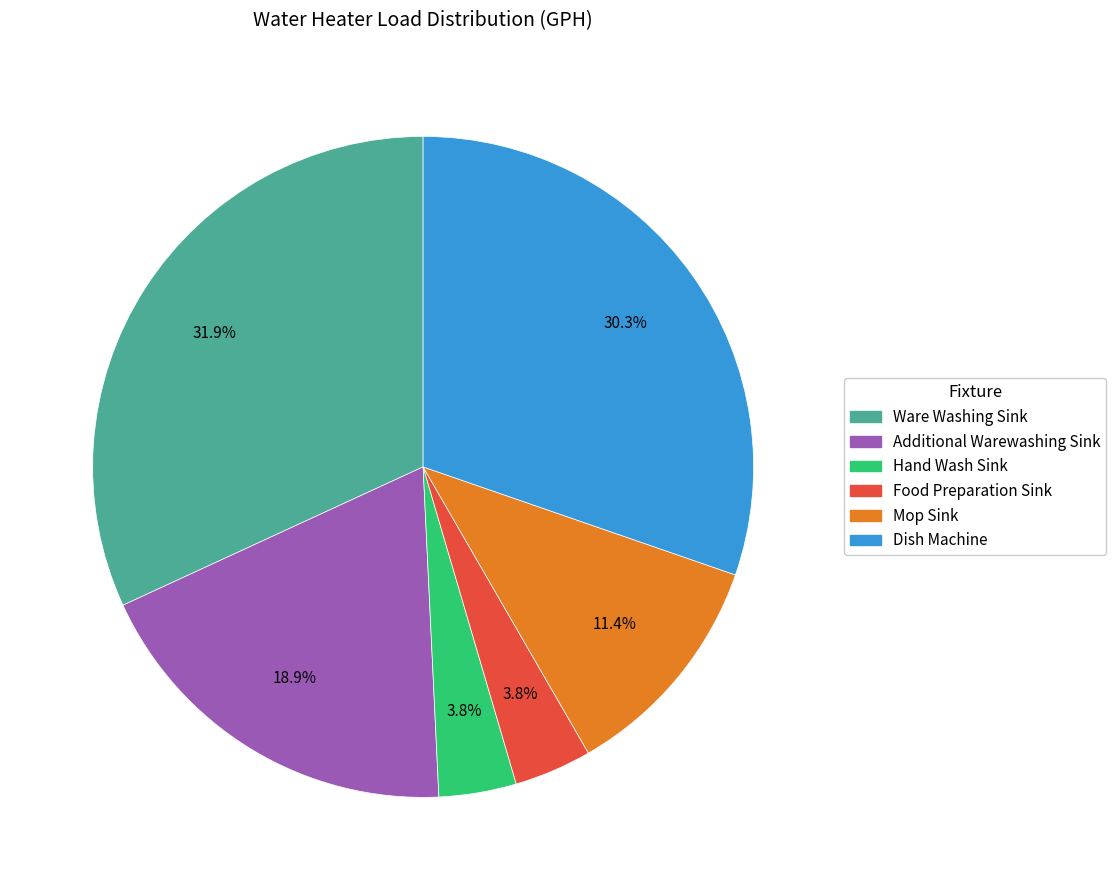

How many segments does this pie chart have?

6